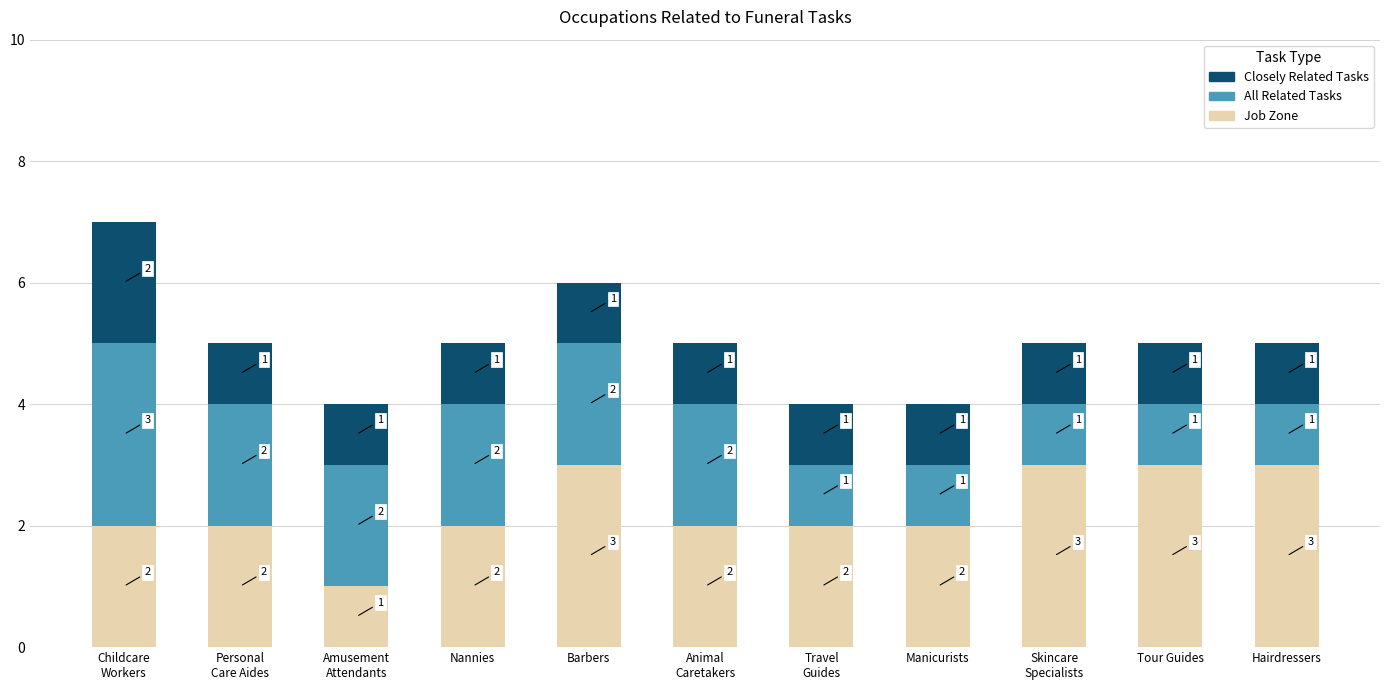

How many data points in Job Zone are less than 2?

1